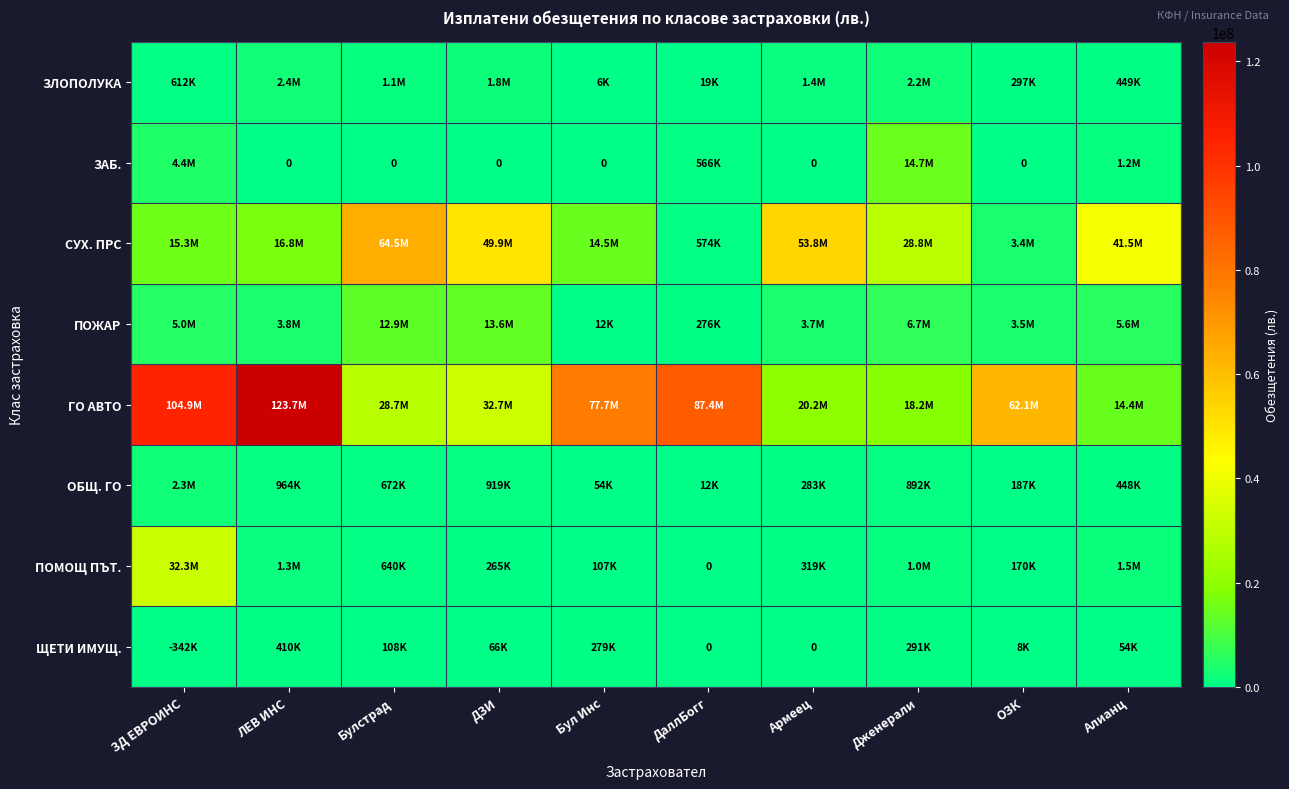

Rank the categories by ЗАБ. value from lowest to highest.

ЛЕВ ИНС, Булстрад, ДЗИ, Бул Инс, Армеец, ОЗК, ДаллБогг, Алианц, ЗД ЕВРОИНС, Дженерали